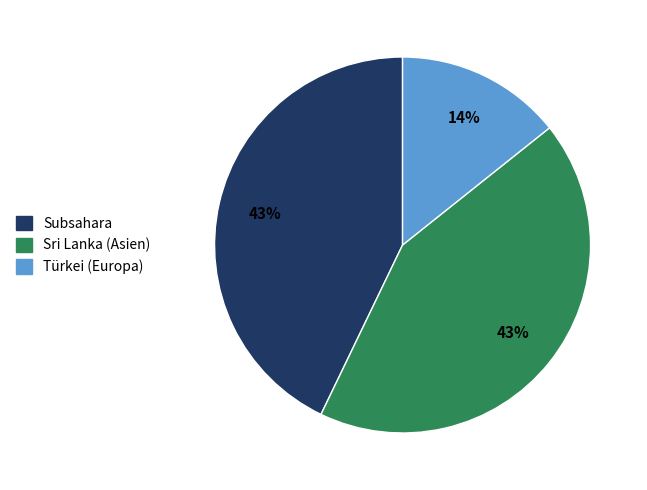

Is it true that Subsahara is 43% of the pie?

True